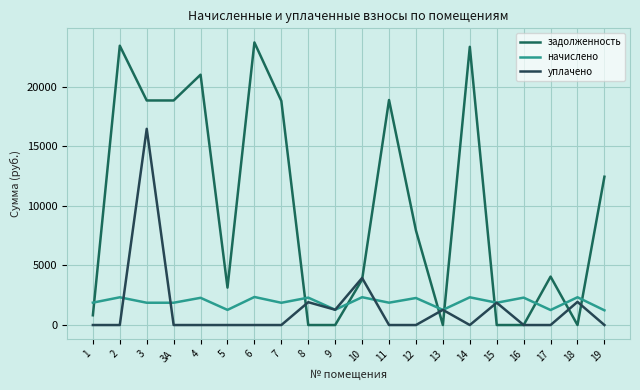

What is the approximate value of задолженность at 14?

23363.6